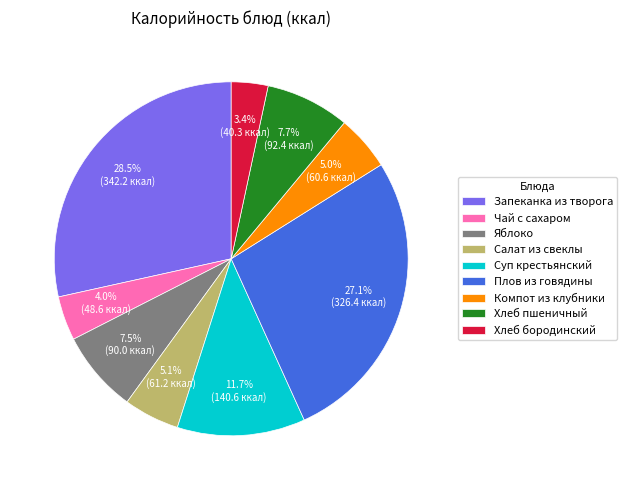

To the nearest percent, what is the combined percentage of Запеканка из творога and Суп крестьянский?

40%